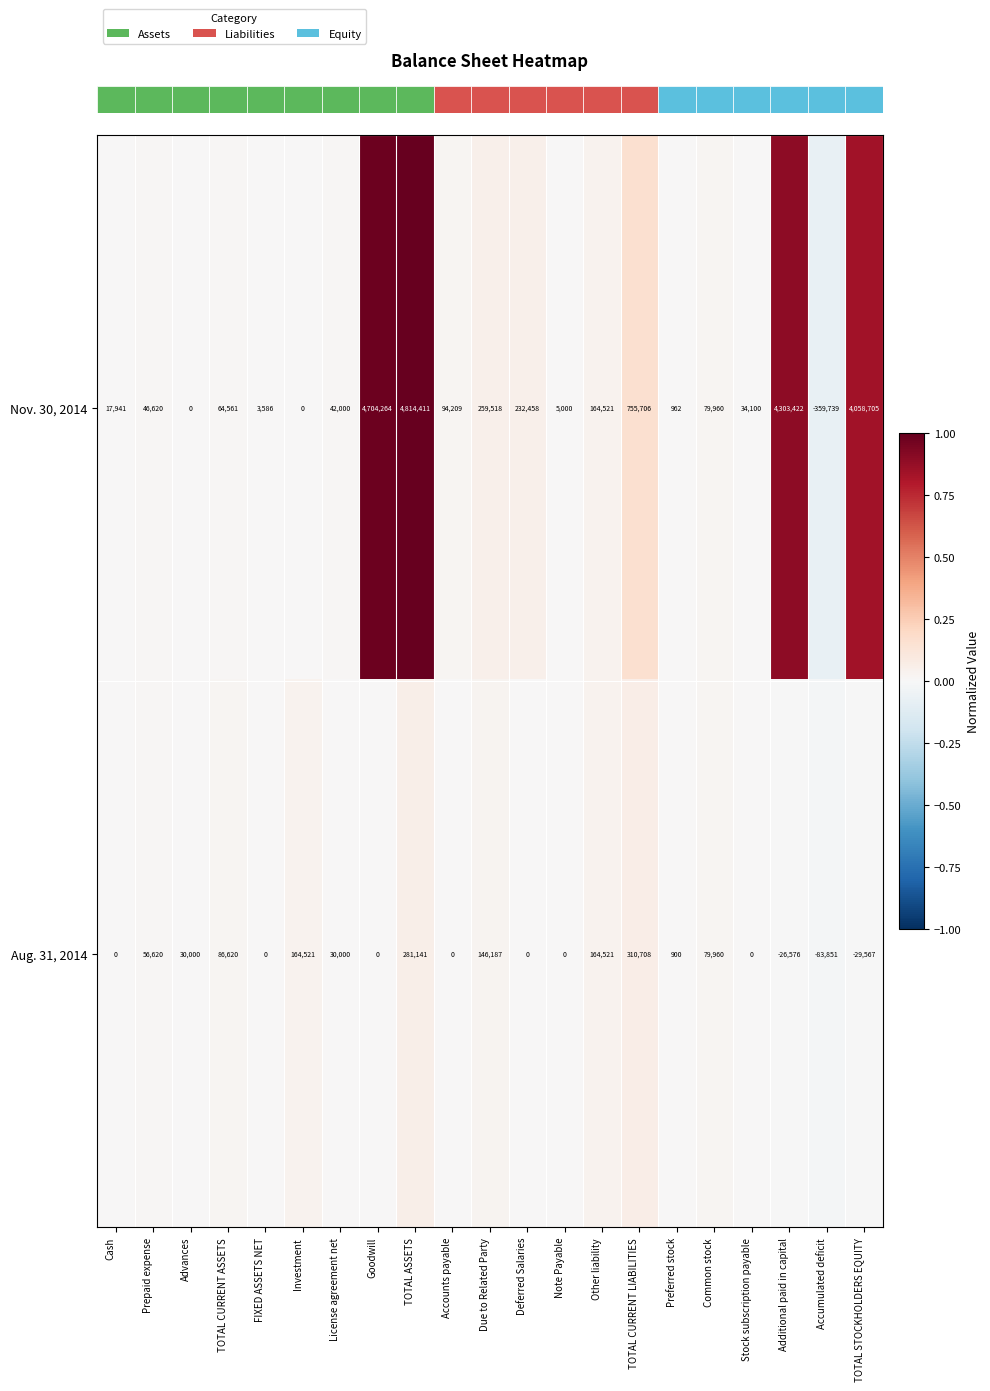

Where is Aug. 31, 2014 nearest to the value 113428?

TOTAL CURRENT ASSETS